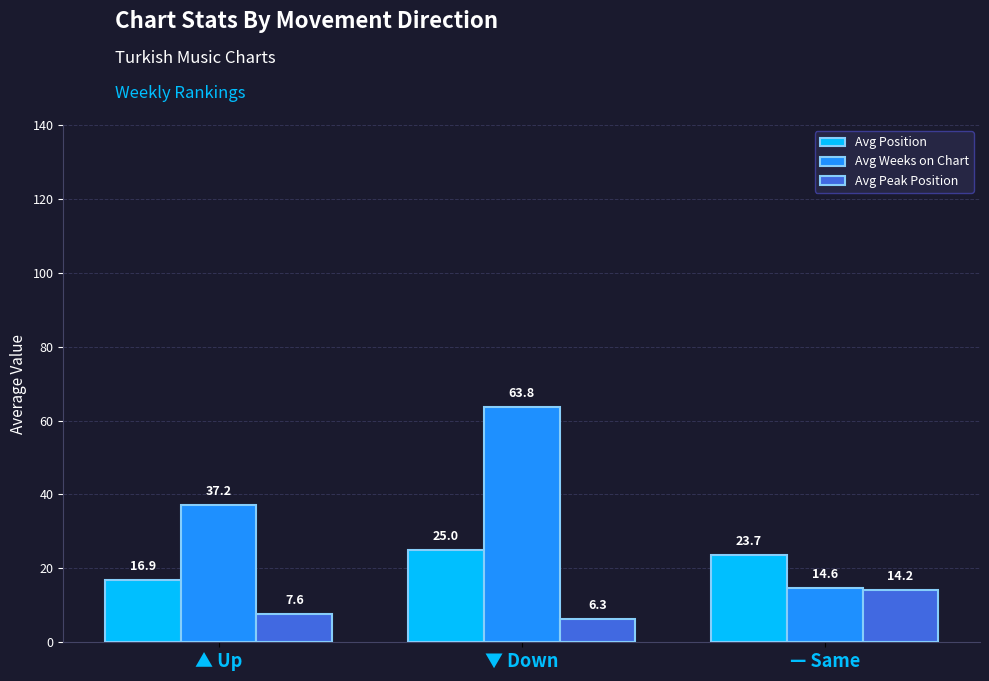

The Avg Position series shows 16.9 at ▲ Up. True or false?

True